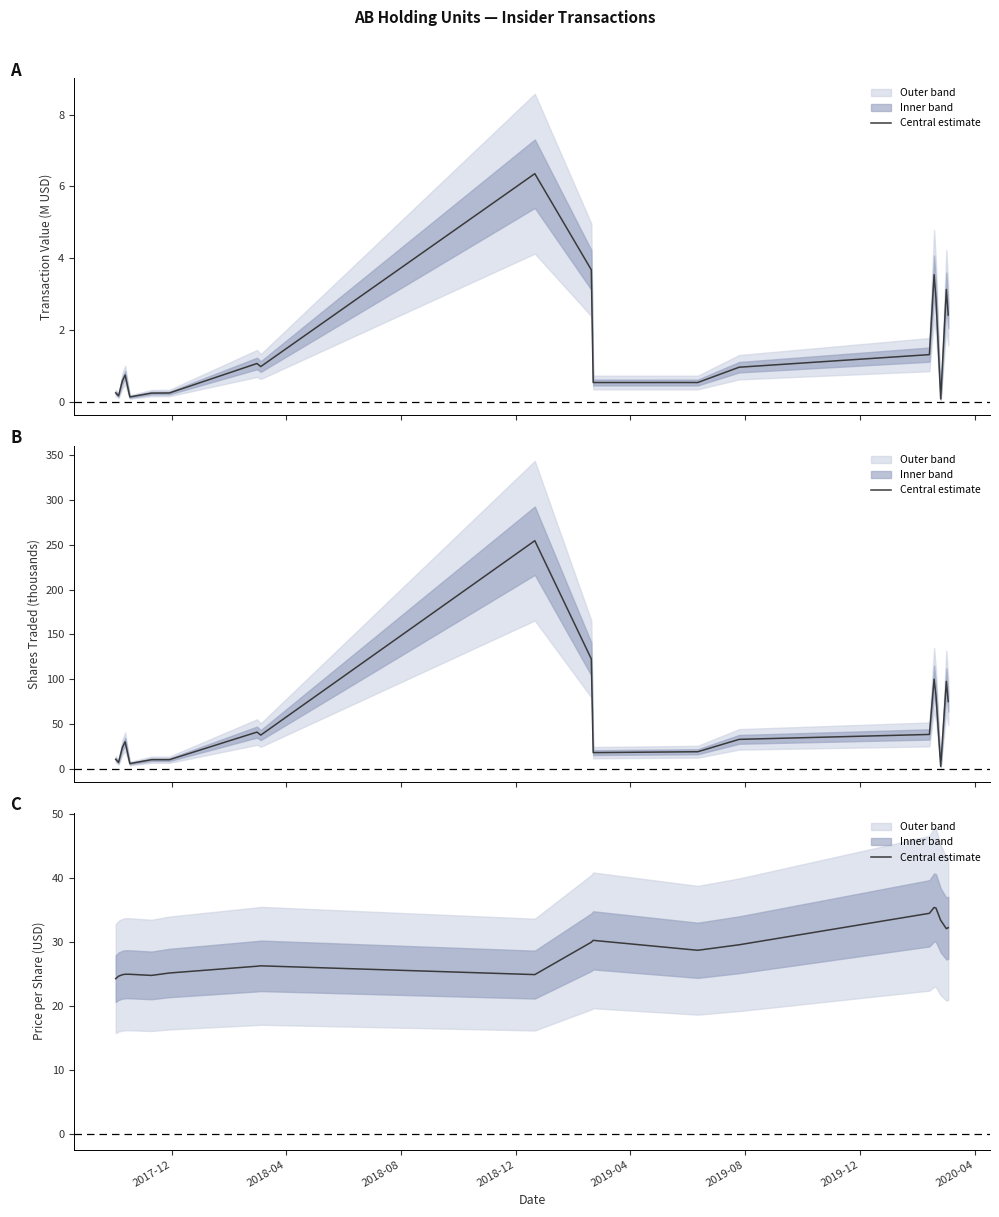

Reading left to right, what are all the values shown in this chart?

24.3	24.7	24.9	25.0	25.0	24.8	25.2	26.3	26.3	24.9	30.0	30.3	28.8	29.6	34.5	35.4	35.3	33.4	32.1	32.3